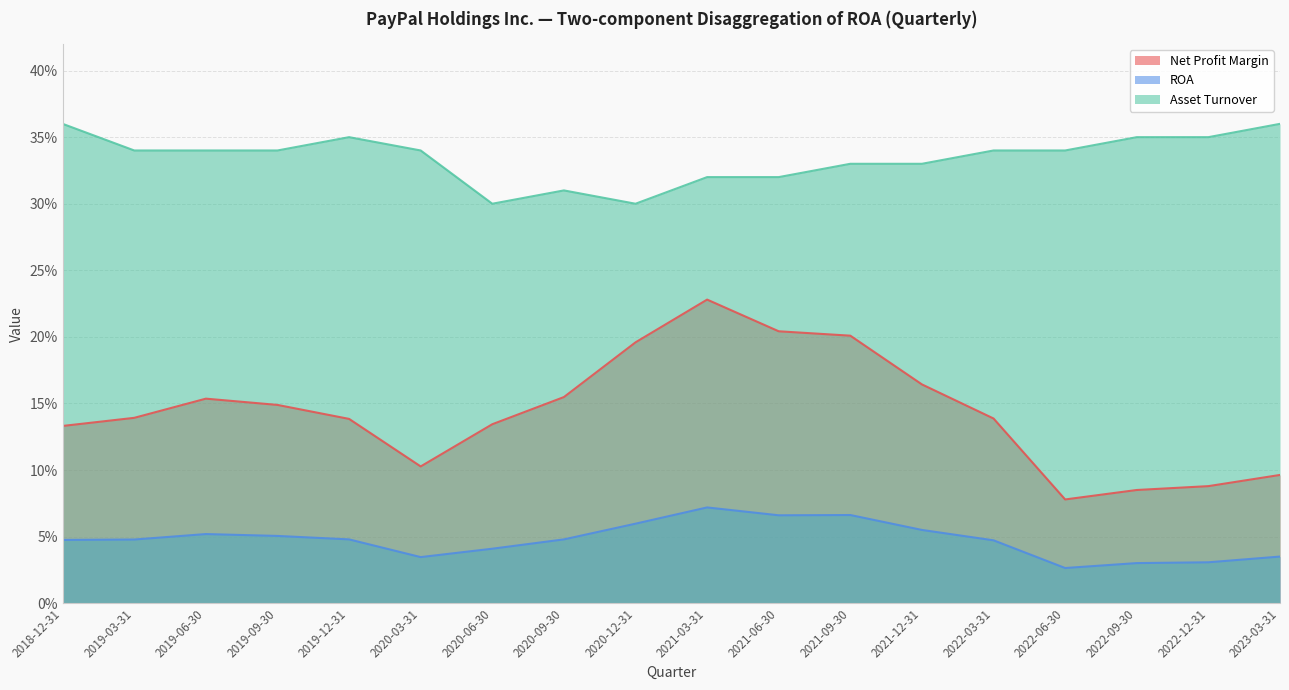

Reading left to right, list all the values displayed in this chart.

Net Profit Margin: 2018-12-31=0.1	2019-03-31=0.1	2019-06-30=0.2	2019-09-30=0.1	2019-12-31=0.1	2020-03-31=0.1	2020-06-30=0.1	2020-09-30=0.2	2020-12-31=0.2	2021-03-31=0.2	2021-06-30=0.2	2021-09-30=0.2	2021-12-31=0.2	2022-03-31=0.1	2022-06-30=0.1	2022-09-30=0.1	2022-12-31=0.1	2023-03-31=0.1
ROA: 2018-12-31=0.0	2019-03-31=0.0	2019-06-30=0.1	2019-09-30=0.1	2019-12-31=0.0	2020-03-31=0.0	2020-06-30=0.0	2020-09-30=0.0	2020-12-31=0.1	2021-03-31=0.1	2021-06-30=0.1	2021-09-30=0.1	2021-12-31=0.1	2022-03-31=0.0	2022-06-30=0.0	2022-09-30=0.0	2022-12-31=0.0	2023-03-31=0.0
Asset Turnover: 2018-12-31=0.4	2019-03-31=0.3	2019-06-30=0.3	2019-09-30=0.3	2019-12-31=0.3	2020-03-31=0.3	2020-06-30=0.3	2020-09-30=0.3	2020-12-31=0.3	2021-03-31=0.3	2021-06-30=0.3	2021-09-30=0.3	2021-12-31=0.3	2022-03-31=0.3	2022-06-30=0.3	2022-09-30=0.3	2022-12-31=0.3	2023-03-31=0.4